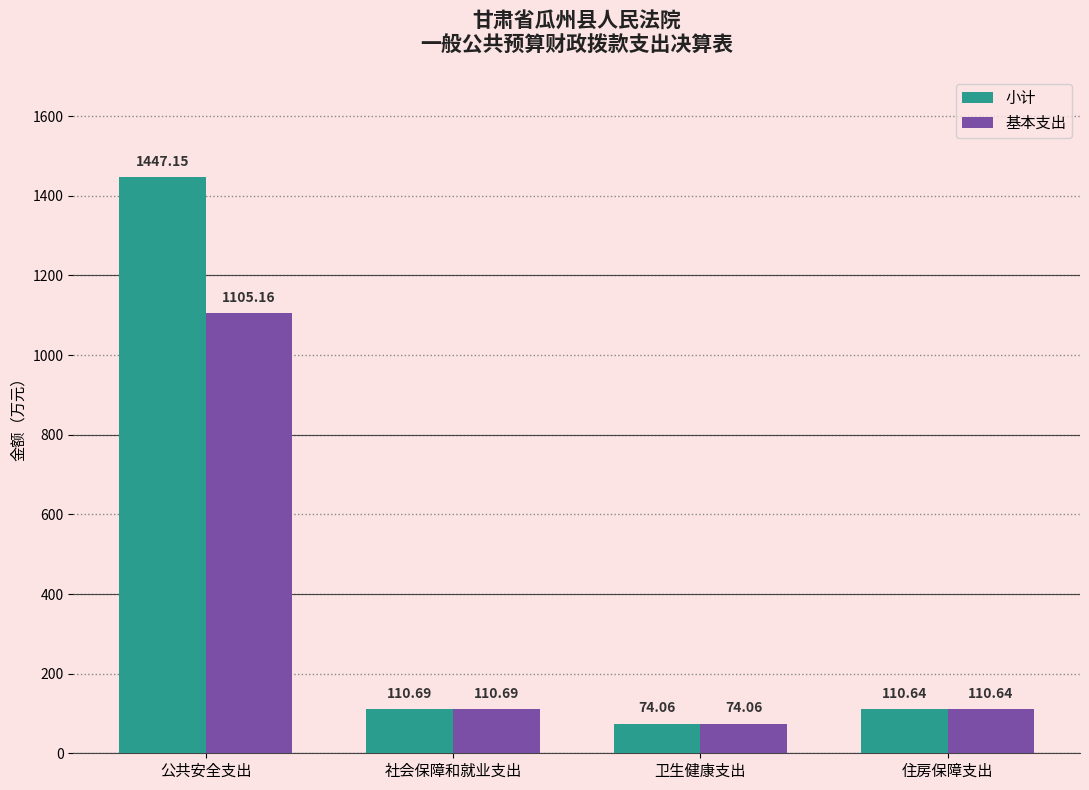

What is the difference between the maximum and second lowest values in the 小计 series?

1336.5